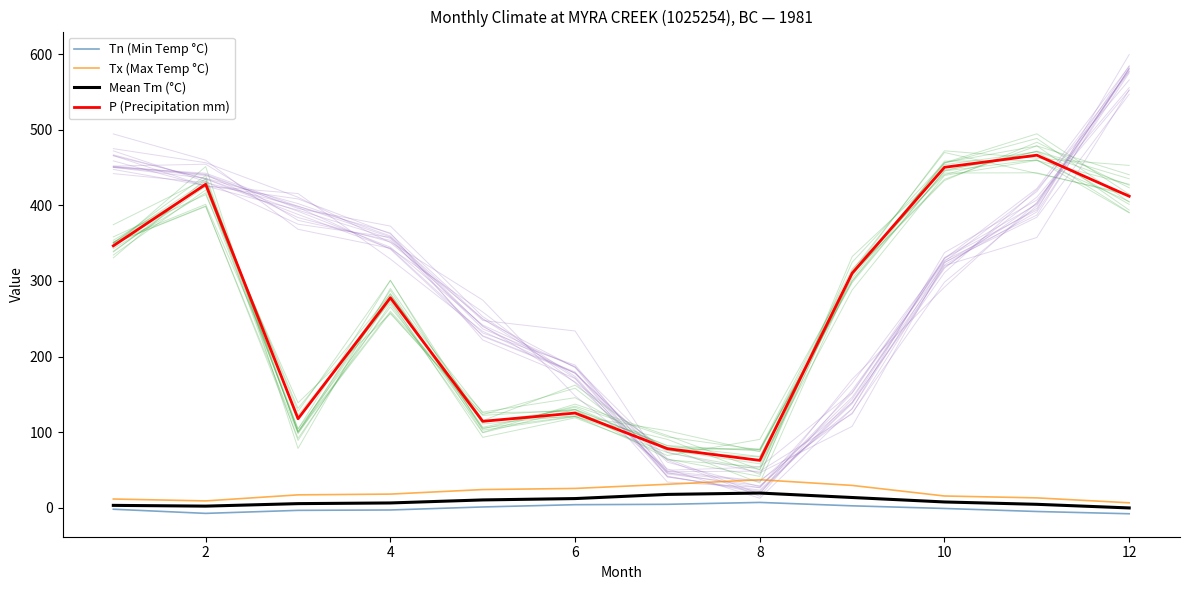

Reading right to left, transcribe all the data shown in this chart.

Tn (Min Temp °C): -8.0	-5.0	-1.0	2.5	7.0	4.5	4.0	1.0	-3.0	-3.5	-7.5	-2.0
Tx (Max Temp °C): 6.5	13.0	15.5	29.5	37.0	31.0	25.5	24.0	18.0	17.0	9.0	11.5
Mean Tm (°C): -0.3	4.5	7.6	13.5	19.4	17.6	12.1	10.3	6.3	5.4	2.1	3.1
P (Precipitation mm): 412.0	466.3	450.3	310.2	62.6	78.1	125.2	114.3	277.7	117.7	427.8	346.4